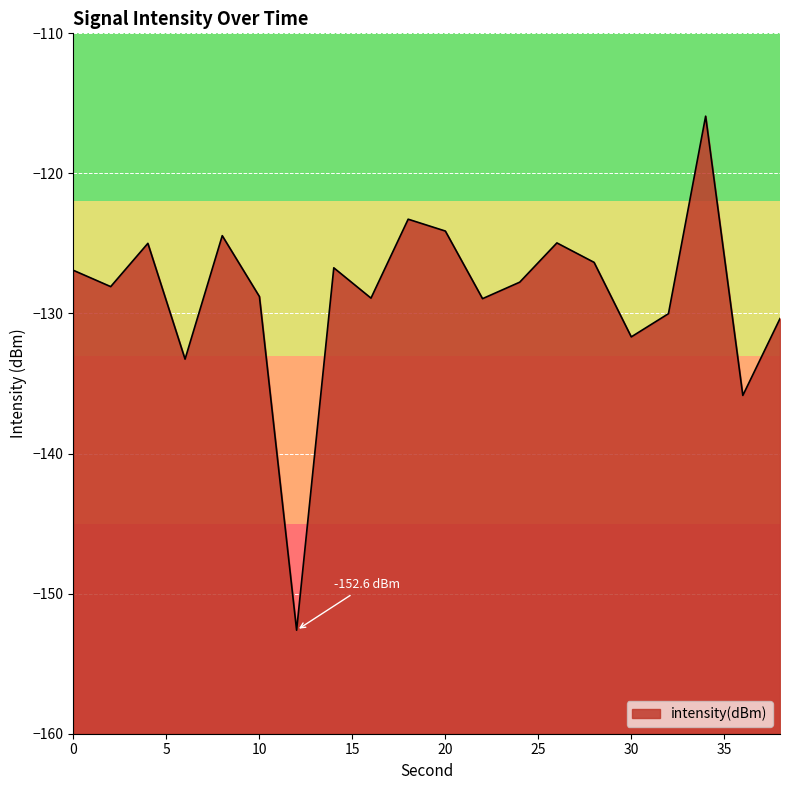

True or false: the data shows -74.6 at 24.

False